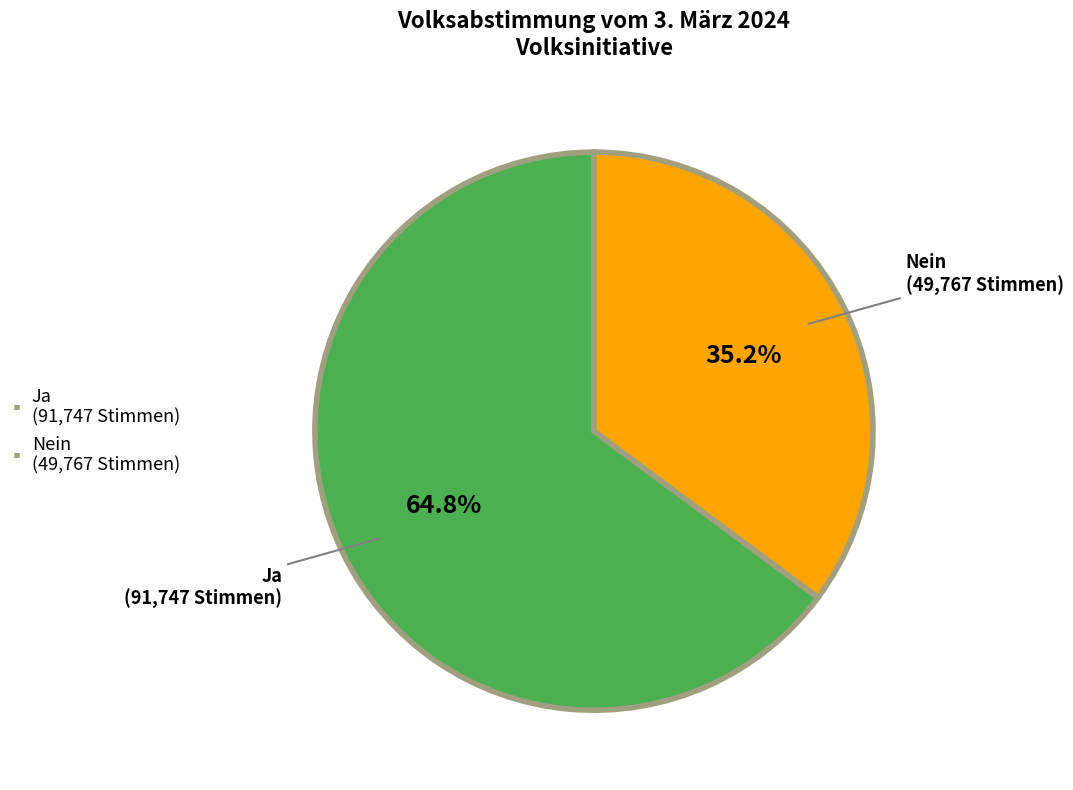

Rank the categories by value from lowest to highest.

Nein, Ja